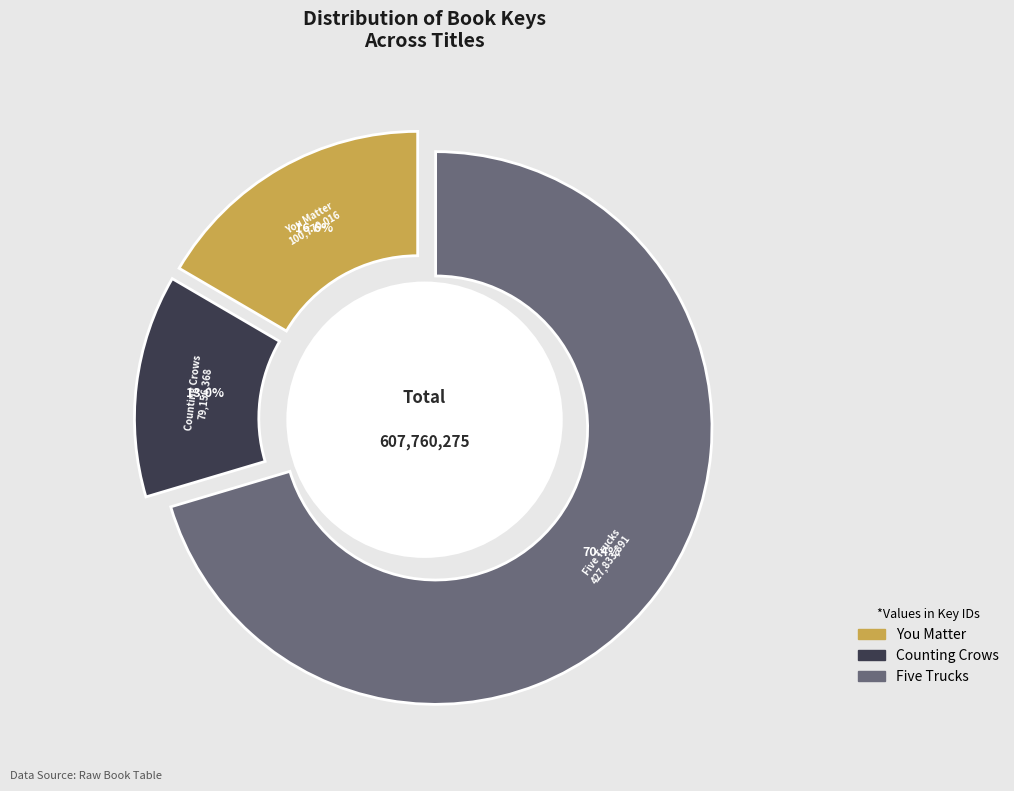

What is the total percentage of You Matter and Five Trucks?

87.0%